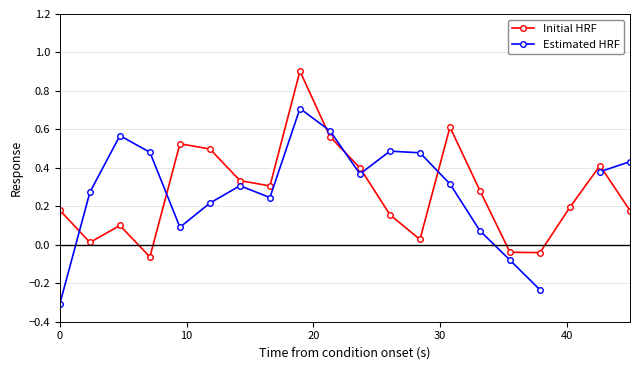

What are all the series names shown in the legend?

Initial HRF, Estimated HRF